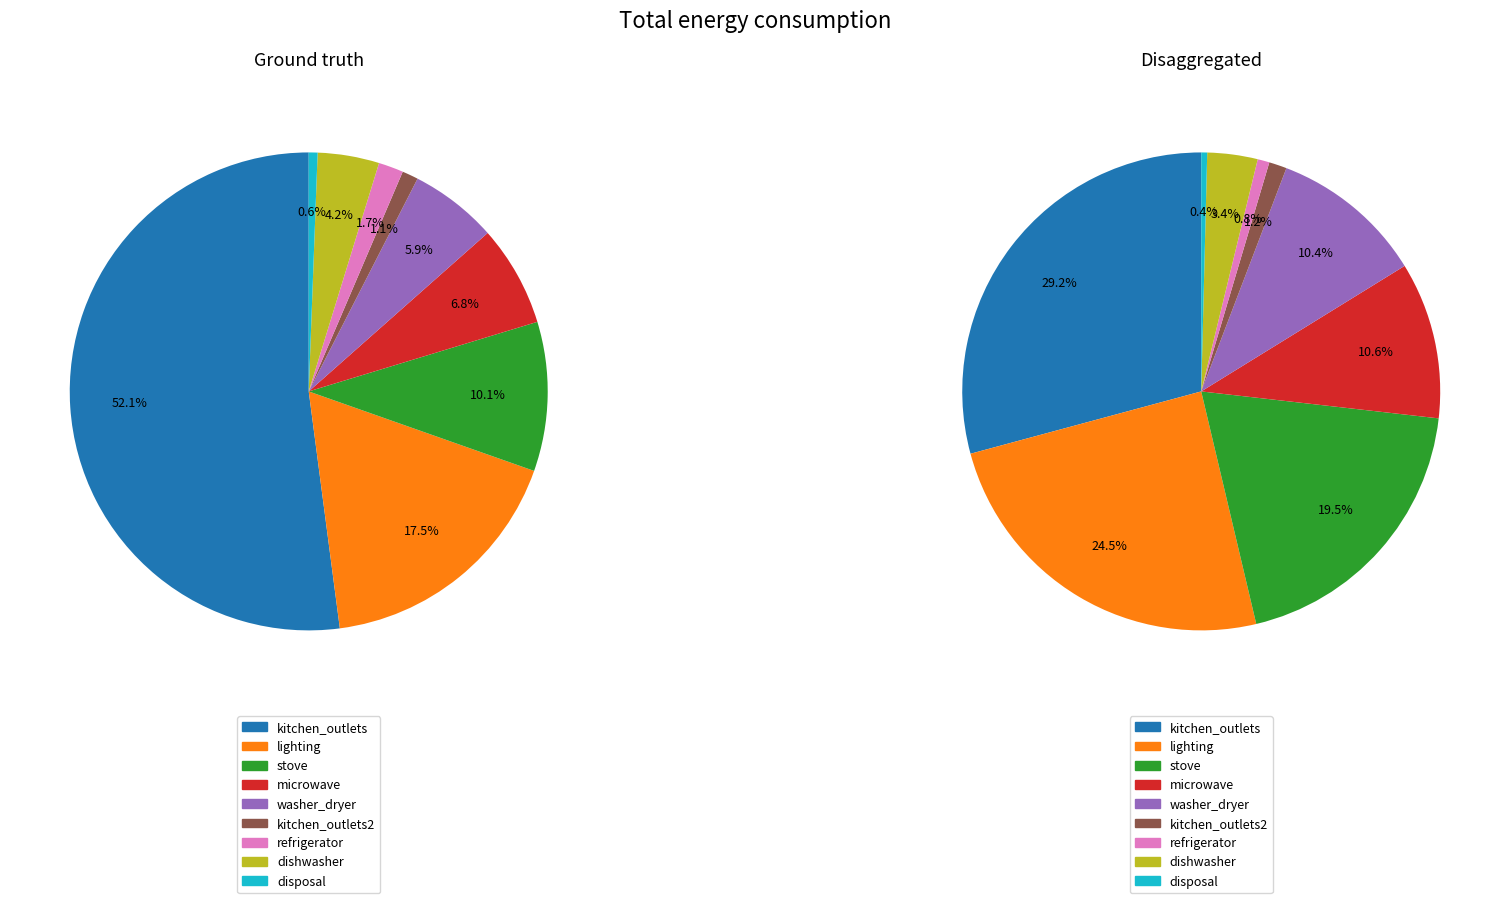

To the nearest percent, what percentage of the pie is с.?

10%